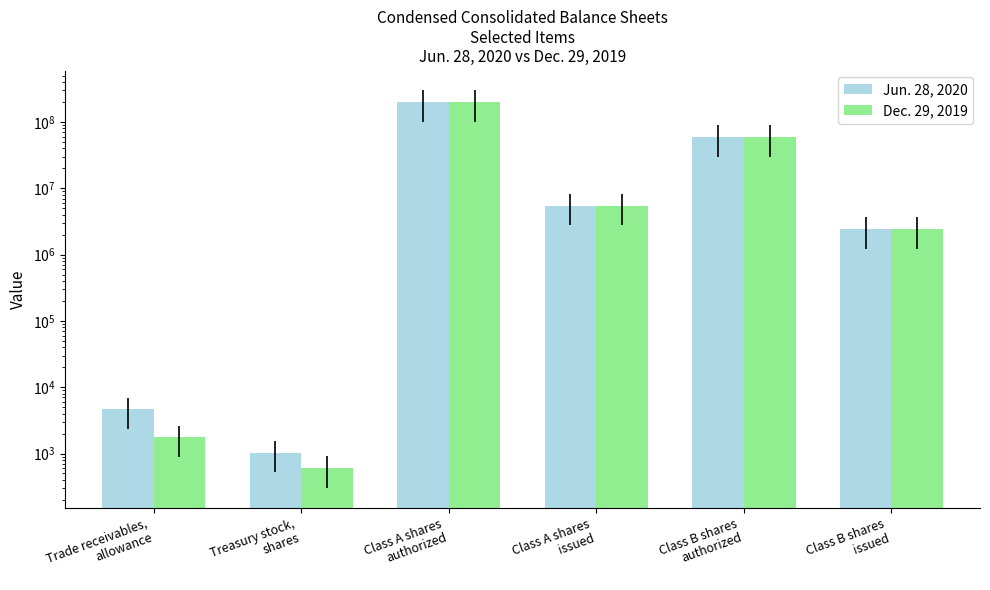

Rank the categories by Dec. 29, 2019 value from highest to lowest.

Class A shares
authorized, Class B shares
authorized, Class A shares
issued, Class B shares
issued, Trade receivables,
allowance, Treasury stock,
shares